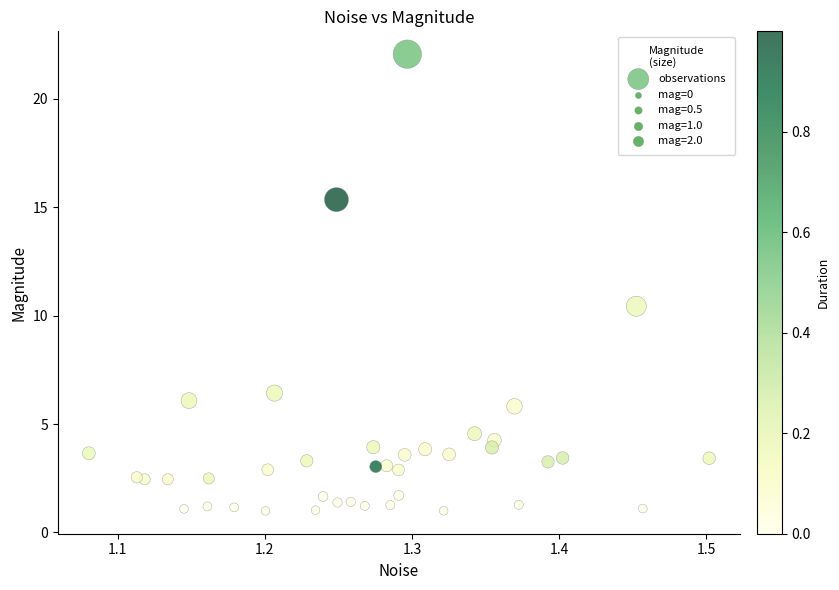

What Y value in the scatter plot is closest to 11?

10.4